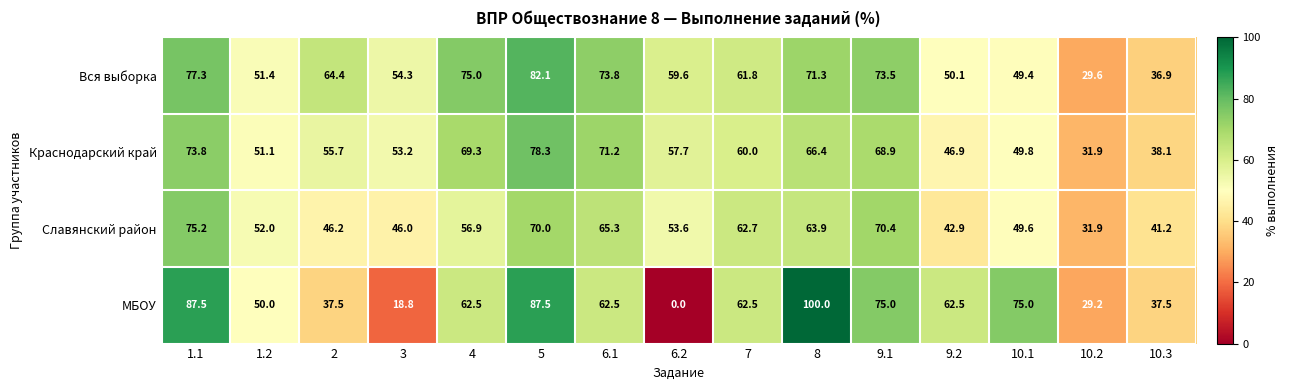

At which label is Вся выборка closest to 55?

3